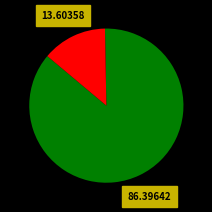

Rank the categories by value from lowest to highest.

2, 1